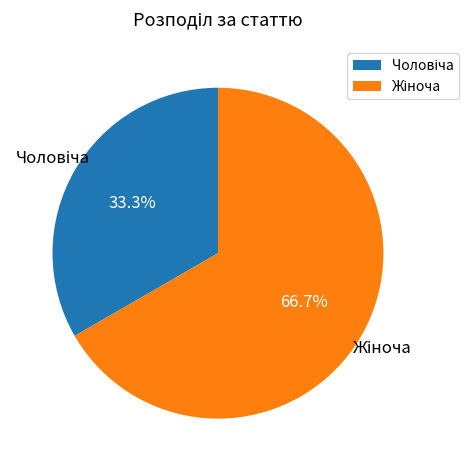

How many slices are in this pie chart?

2